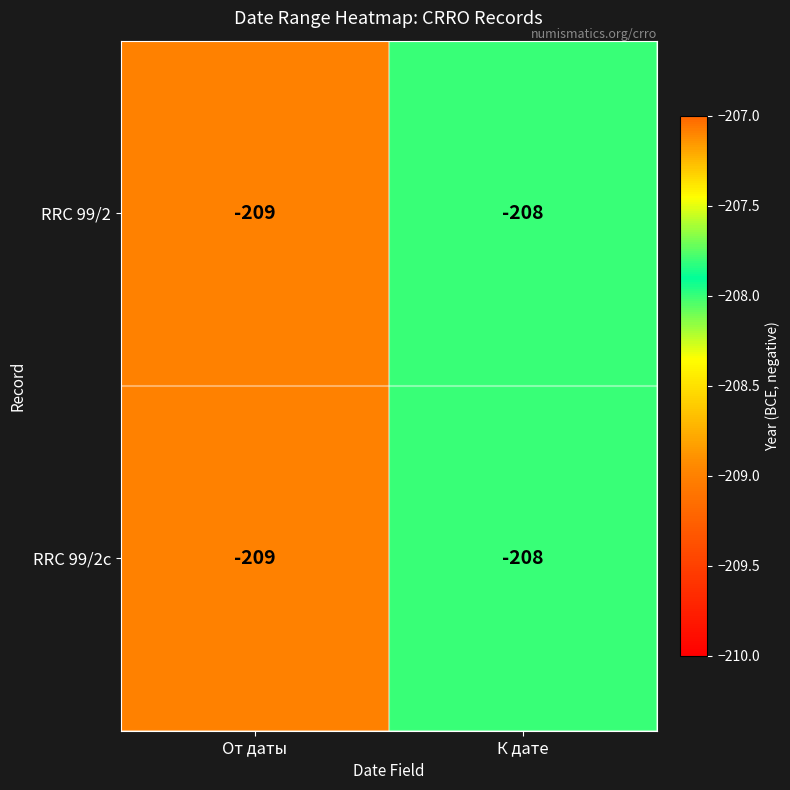

List the labels in order of RRC 99/2c value, largest first.

К дате, От даты